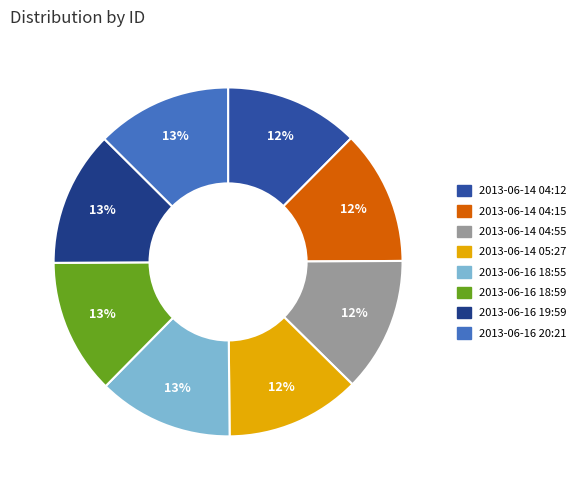

Is it true that 2013-06-16 20:21 is 13% of the pie?

True